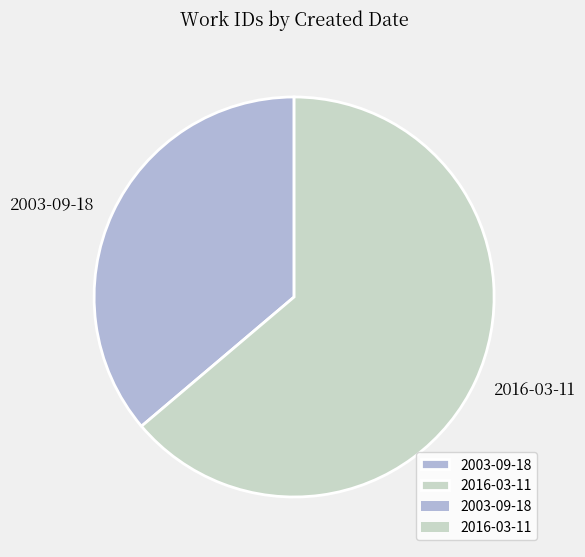

Is it true that 2016-03-11 is 58% of the pie?

False